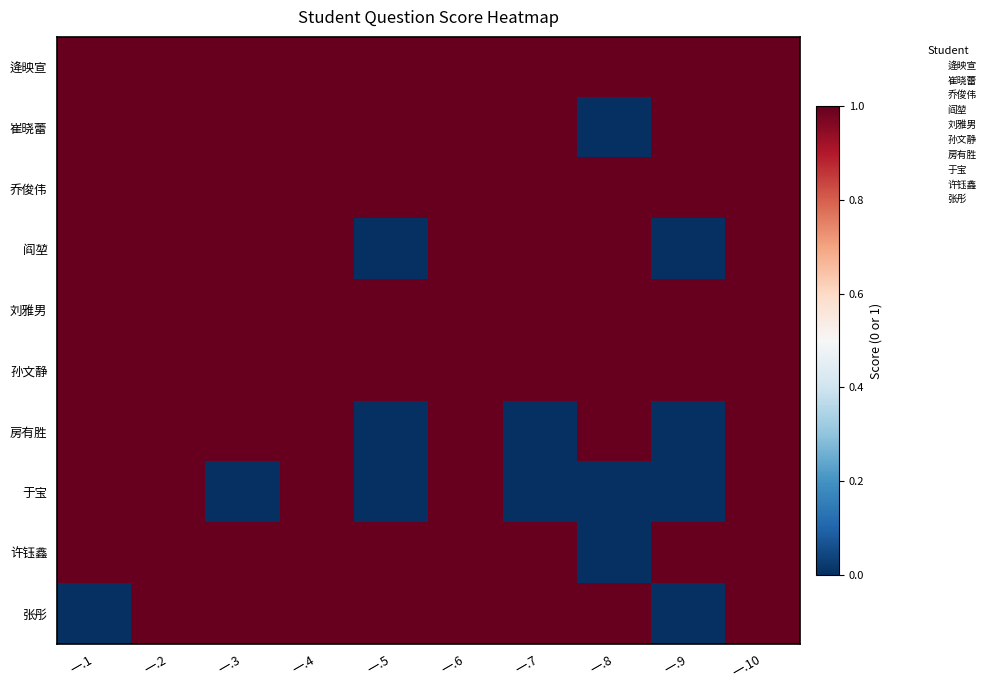

How many data points does each series have?

10